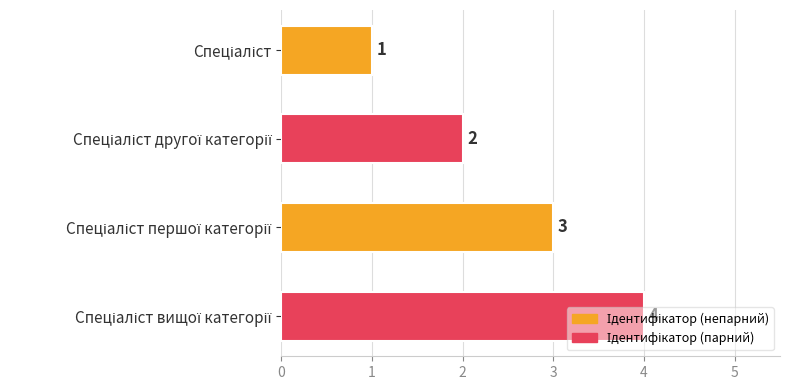

What is the sum of all values?

10